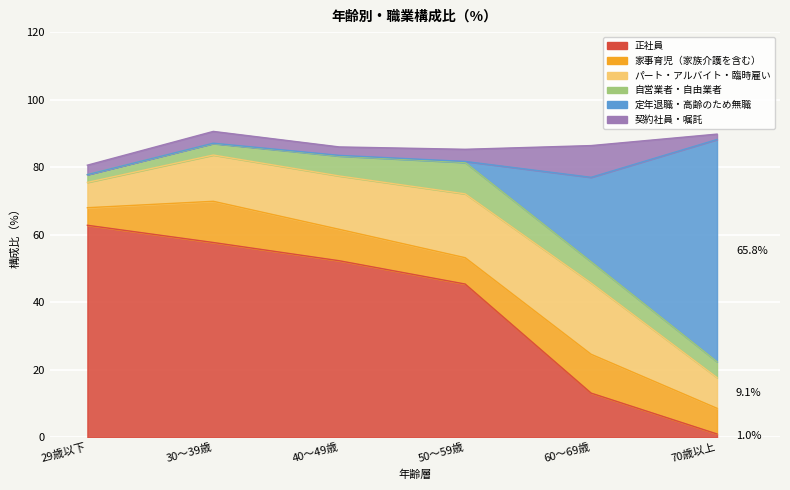

What is the sum of all 契約社員・嘱託 values?

23.4